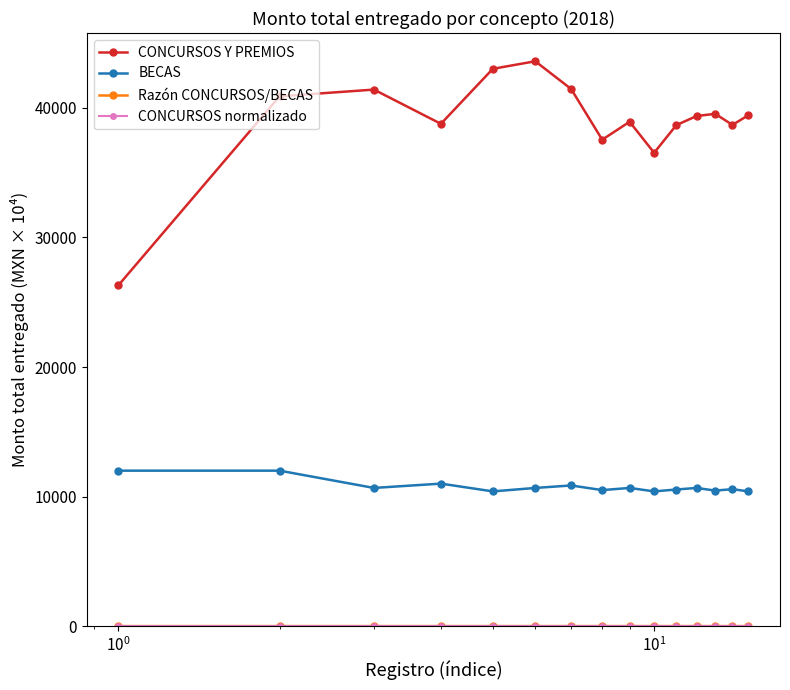

True or false: CONCURSOS Y PREMIOS and BECAS intersect in this chart.

False